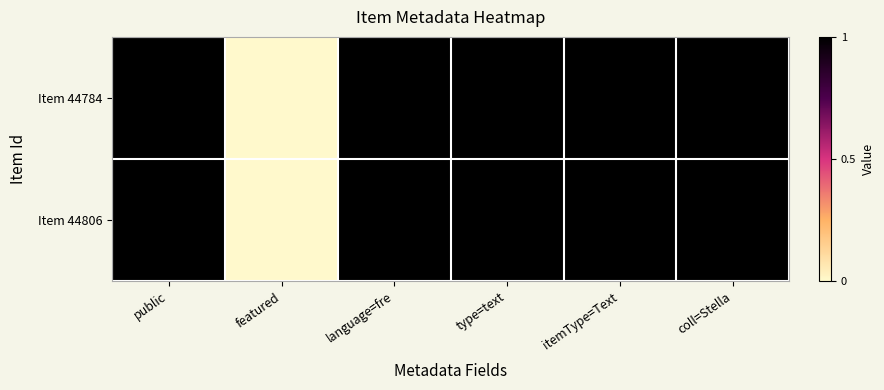

Reading left to right, list all the values displayed in this chart.

Item 44784: public=1	featured=0	language=fre=1	type=text=1	itemType=Text=1	coll=Stella=1
Item 44806: public=1	featured=0	language=fre=1	type=text=1	itemType=Text=1	coll=Stella=1